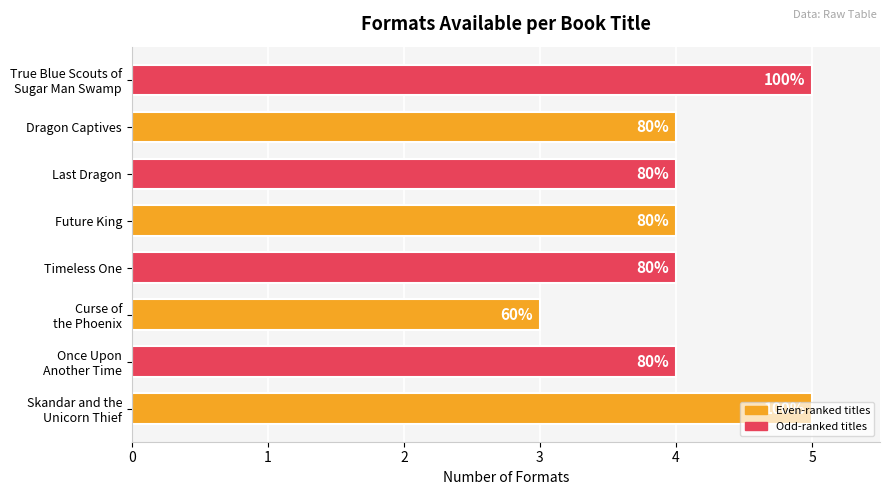

How many bars are there in total?

8